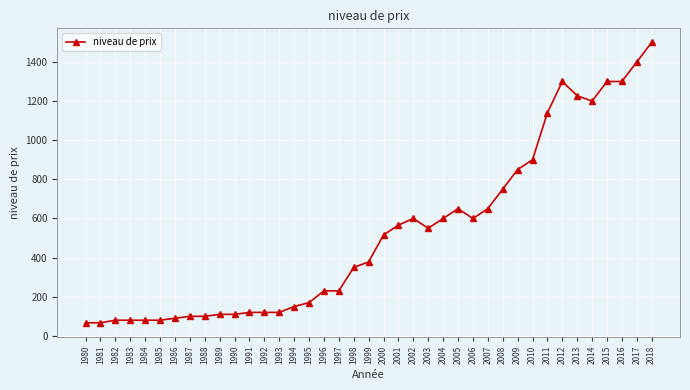

The value at 2008 is 1241. True or false?

False